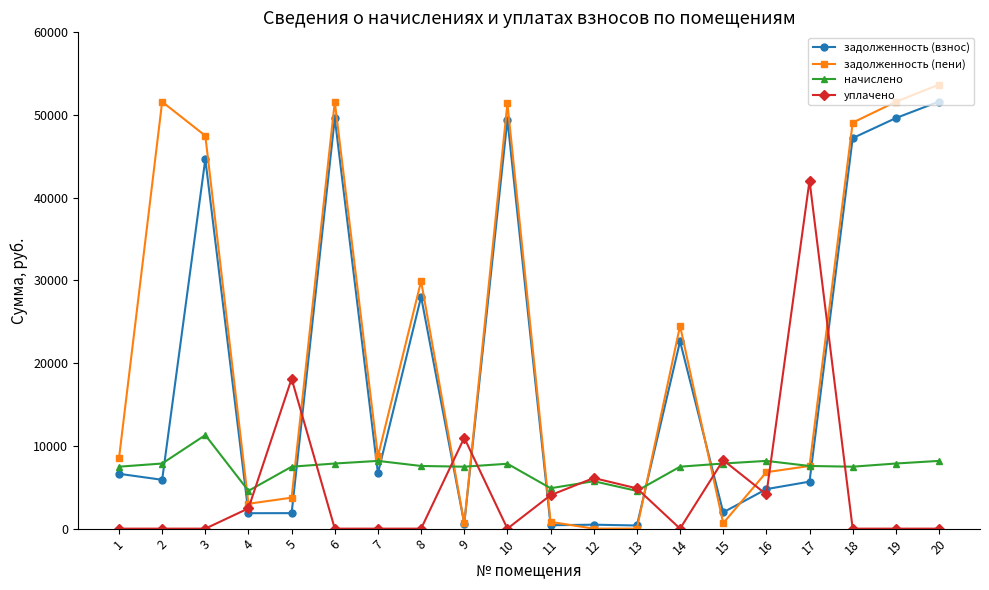

True or false: задолженность (пени) has more than 0 points higher than both neighbors.

True